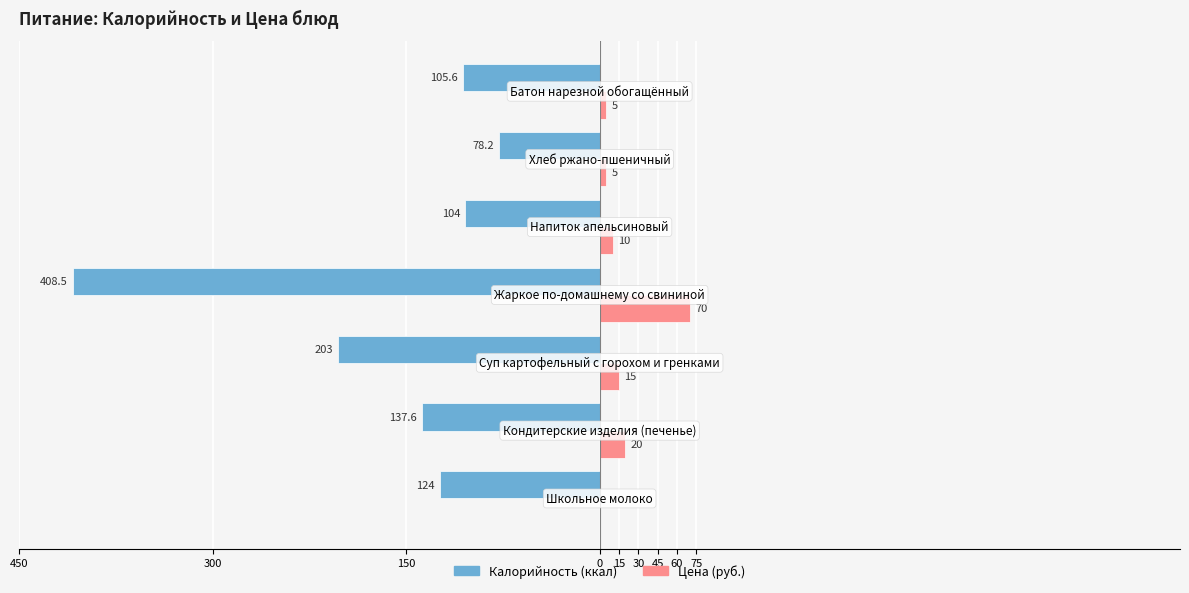

Reading left to right, list all the values displayed in this chart.

Калорийность: -124.0	-137.6	-203.0	-408.5	-104.0	-78.2	-105.6
Цена (руб.): 0.0	20.0	15.0	70.0	10.0	5.0	5.0